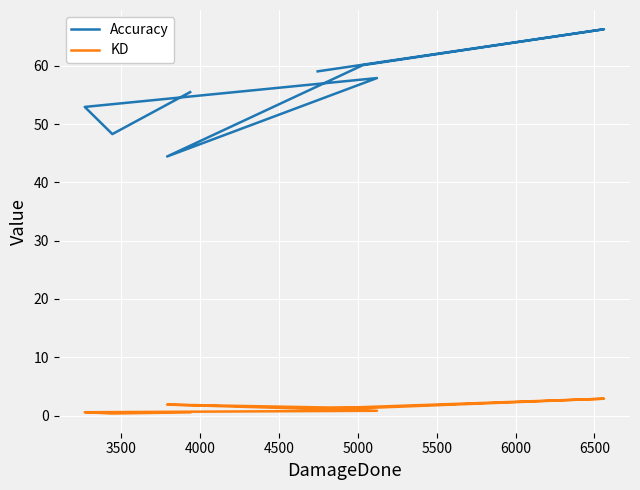

True or false: KD has more than 1 points higher than both neighbors.

True